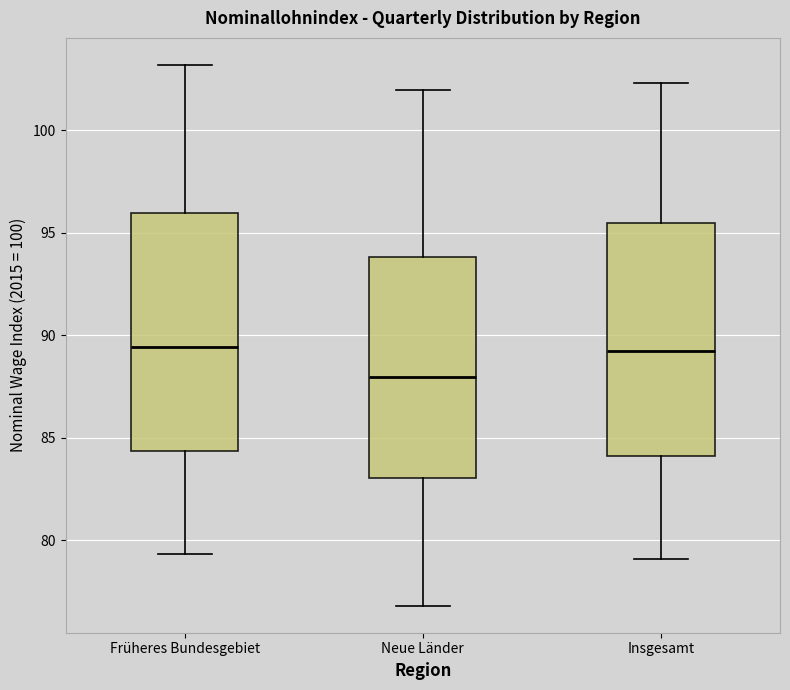

Which box has the lowest median line?

Neue Länder